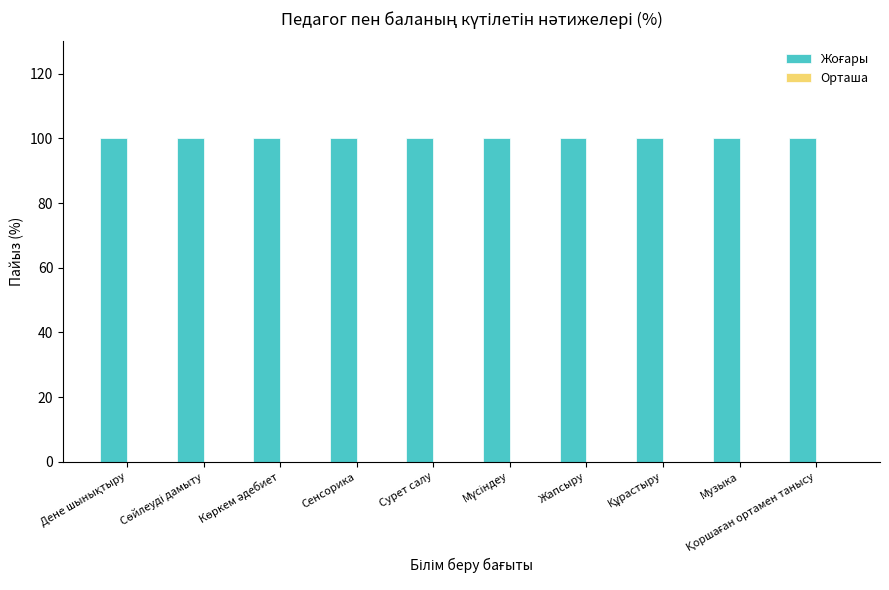

Rank the series at Сенсорика from lowest to highest value.

Орташа, Жоғары